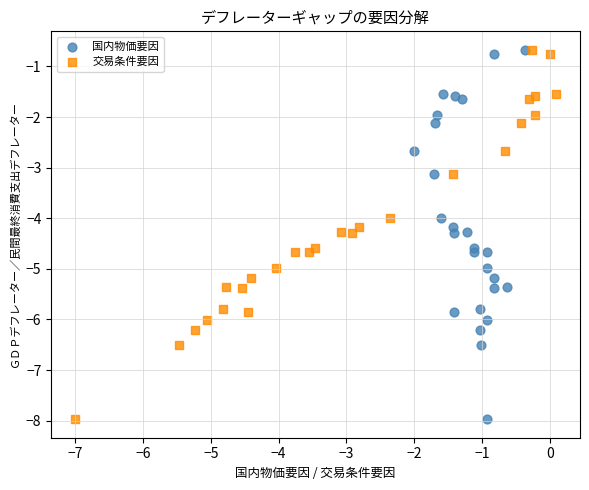

What are all the series names shown in the legend?

国内物価要因, 交易条件要因